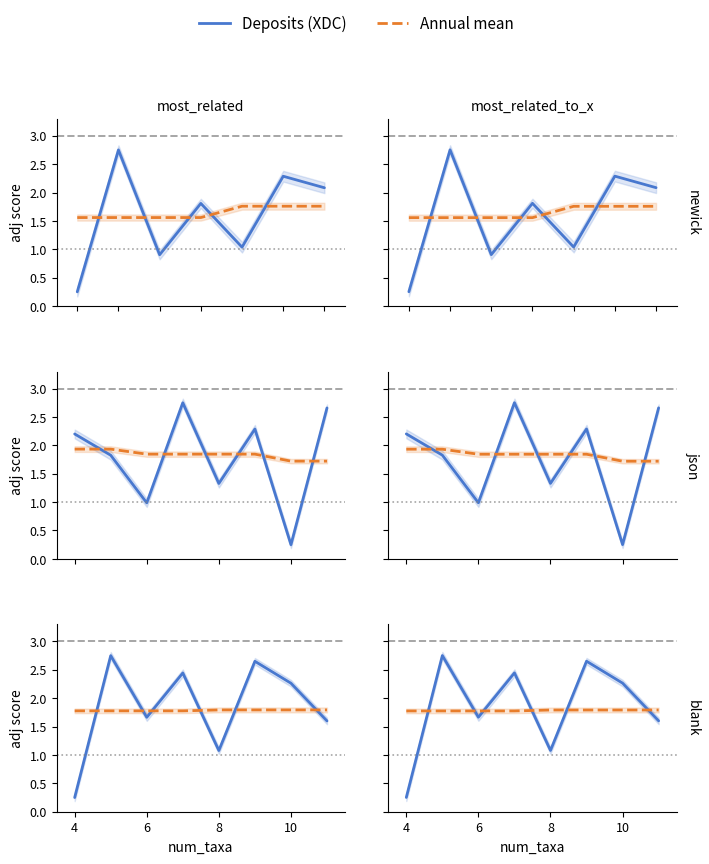

What is the maximum value for Deposits (XDC)?

2.8